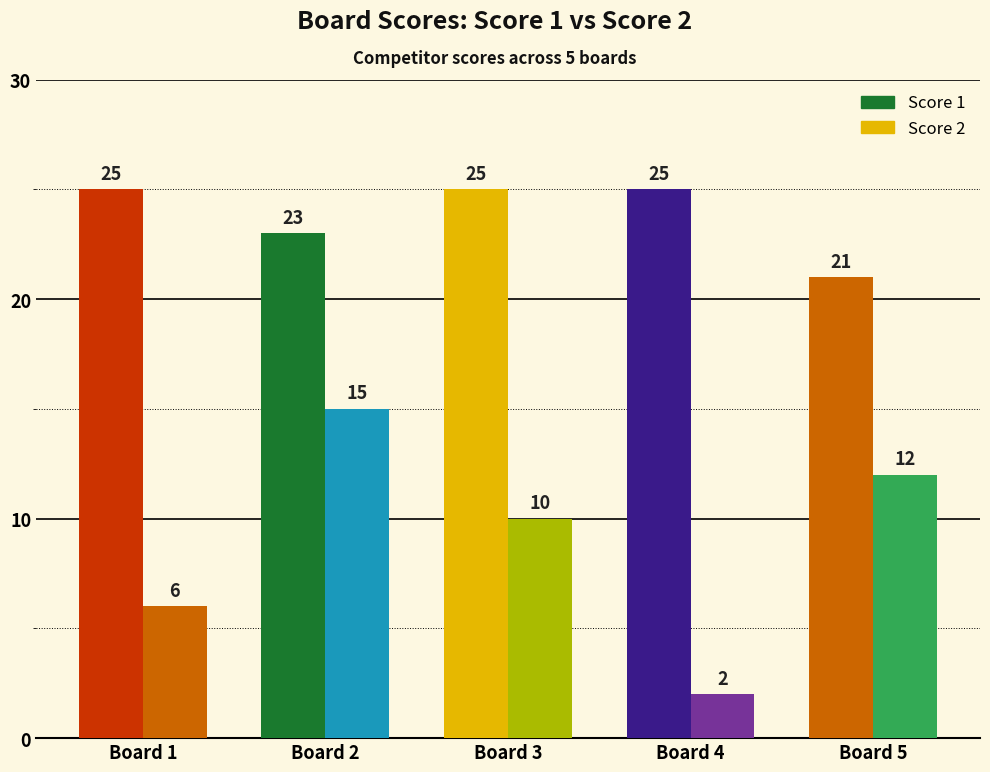

Reading left to right, extract all data points from this chart.

Score 1: 25	23	25	25	21
Score 2: 6	15	10	2	12